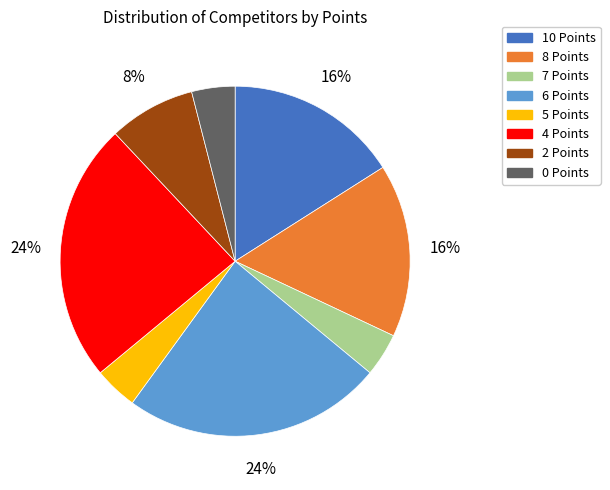

To the nearest percent, what is the average slice percentage?

12%